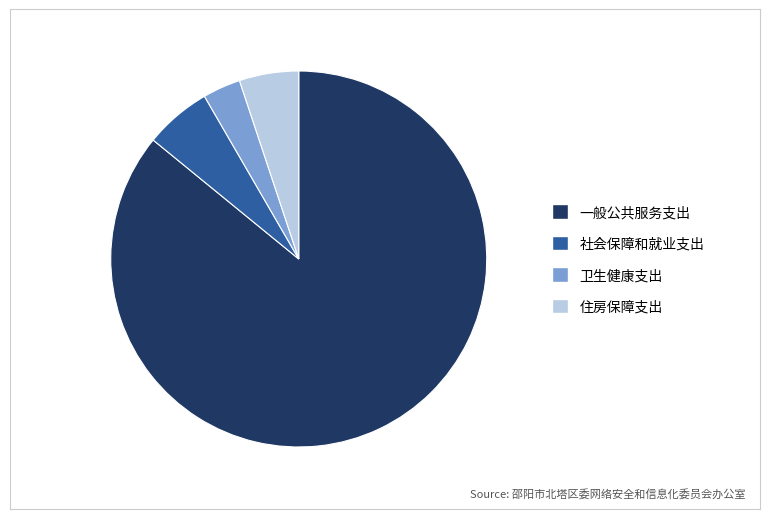

Is 一般公共服务支出 the majority of the pie?

Yes